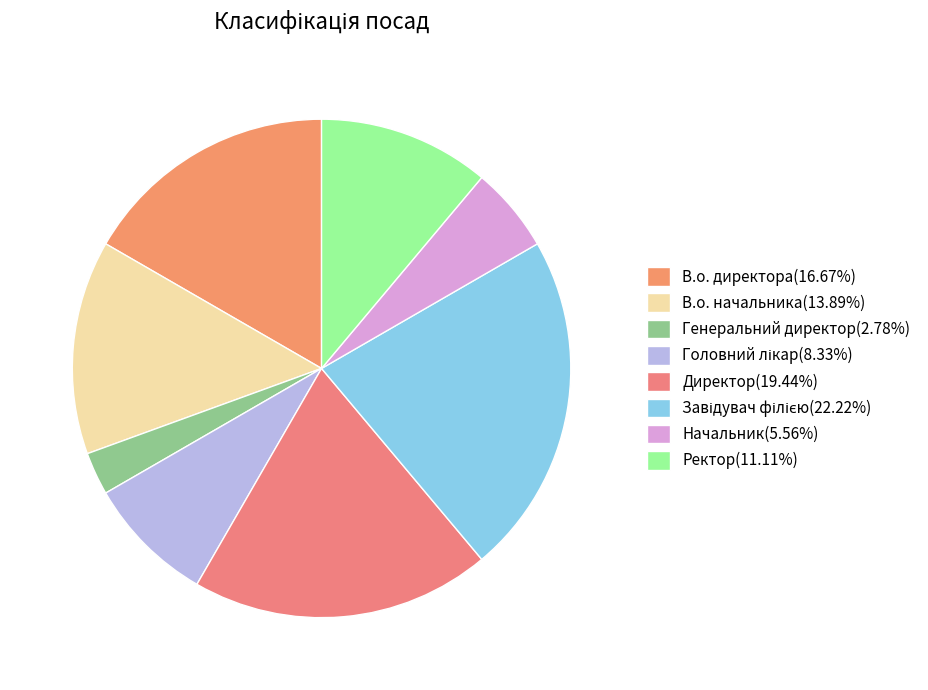

Rank the categories by value from lowest to highest.

Генеральний директор, Начальник, Головний лікар, Ректор, В.о. начальника, В.о. директора, Директор, Завідувач філією